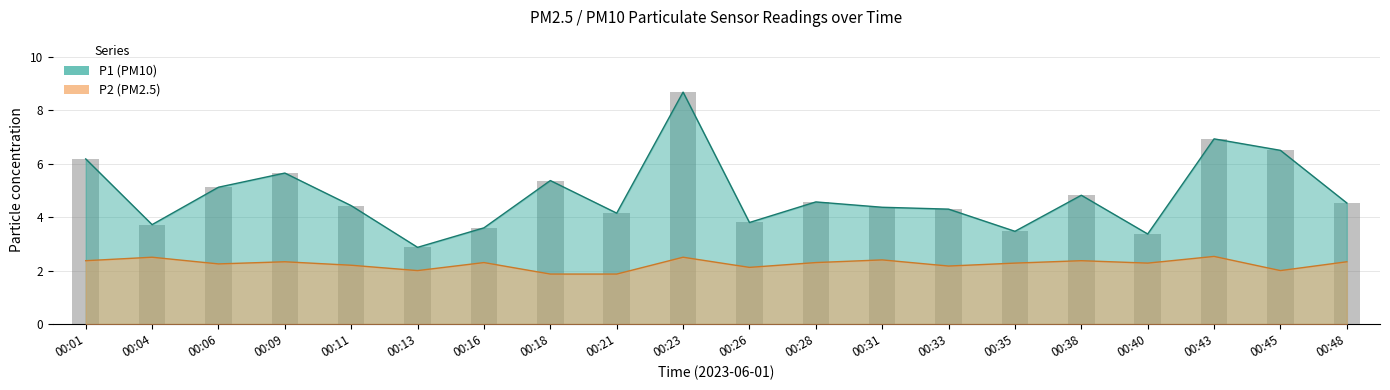

How many groups of bars are there?

20